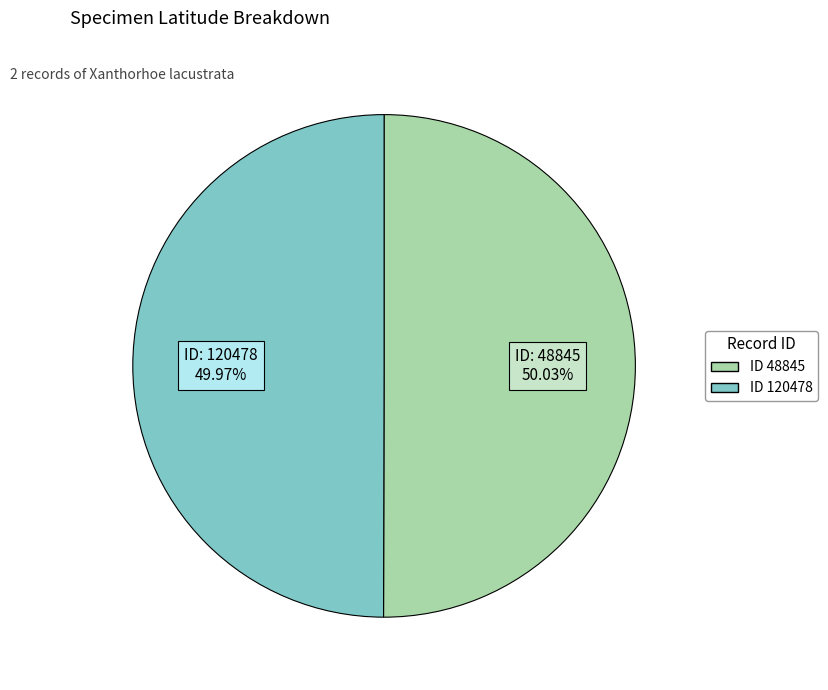

How many segments does this pie chart have?

2